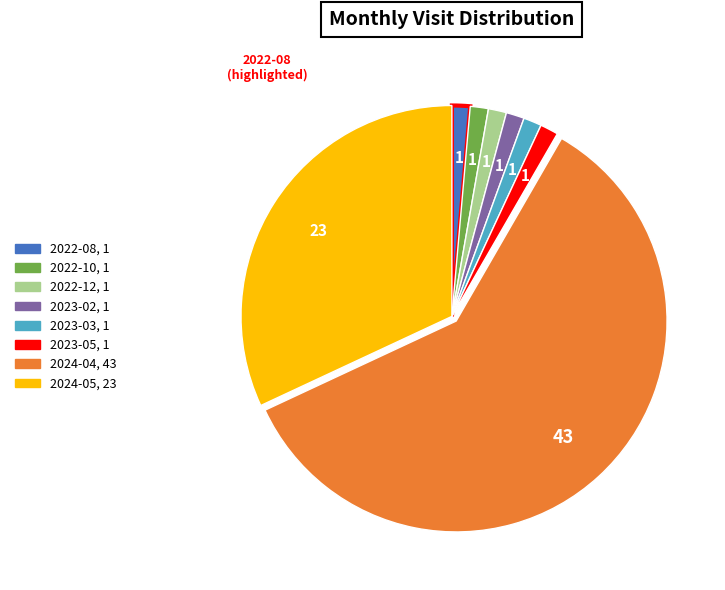

Which has a higher value, 2024-05 or 2022-12?

2024-05